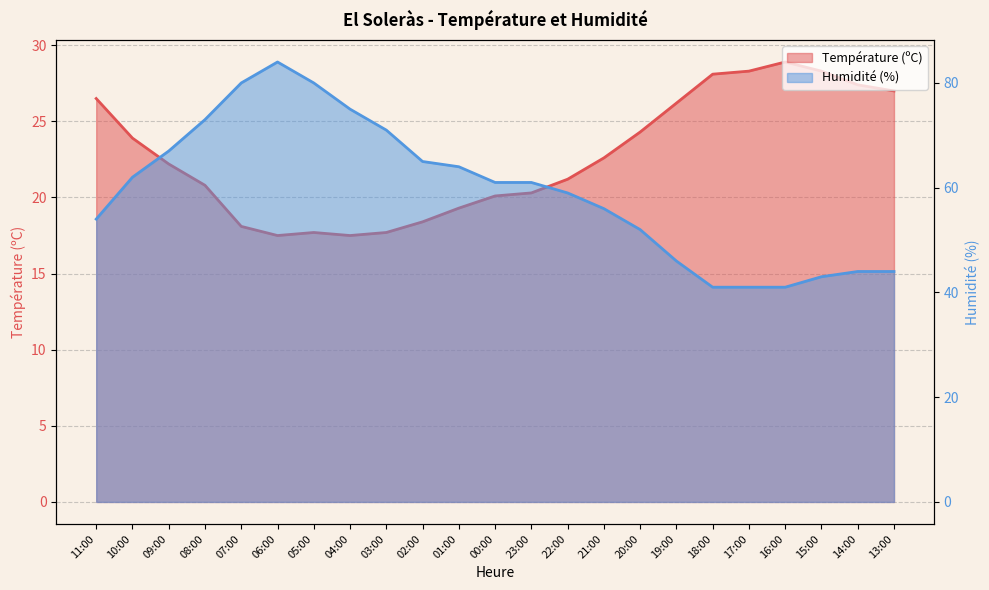

What is the value of the Humidité (%) point at the 14th from the left?

59.0